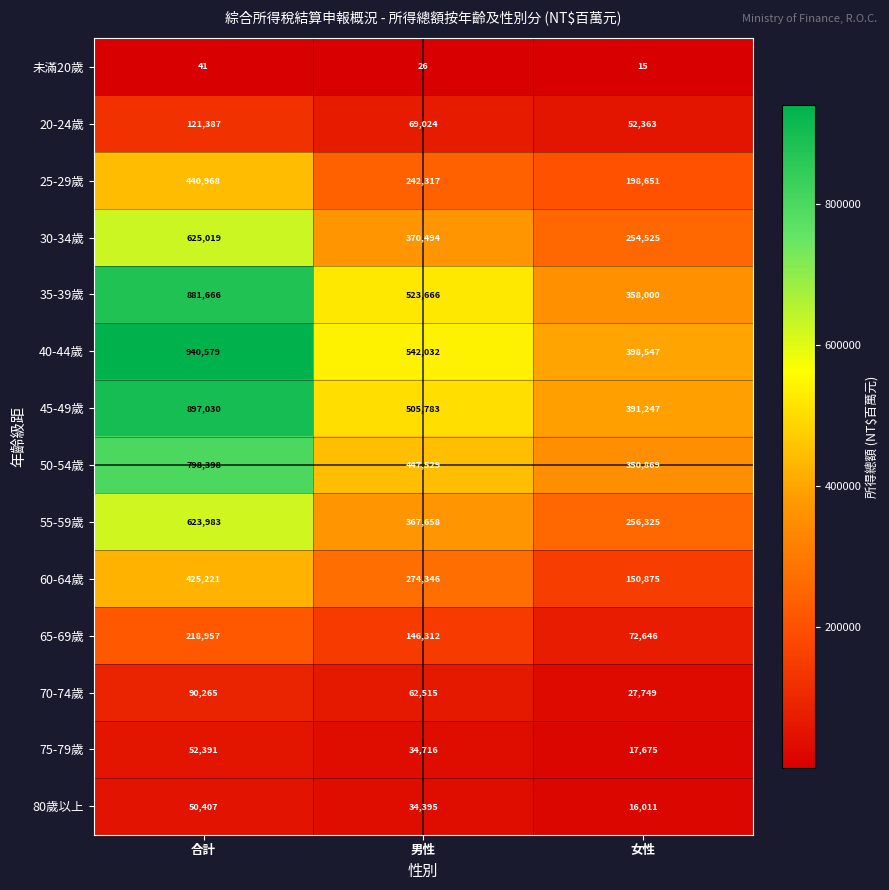

At 合計, list the series in order from largest to smallest.

40-44歲, 45-49歲, 35-39歲, 50-54歲, 30-34歲, 55-59歲, 25-29歲, 60-64歲, 65-69歲, 20-24歲, 70-74歲, 75-79歲, 80歲以上, 未滿20歲